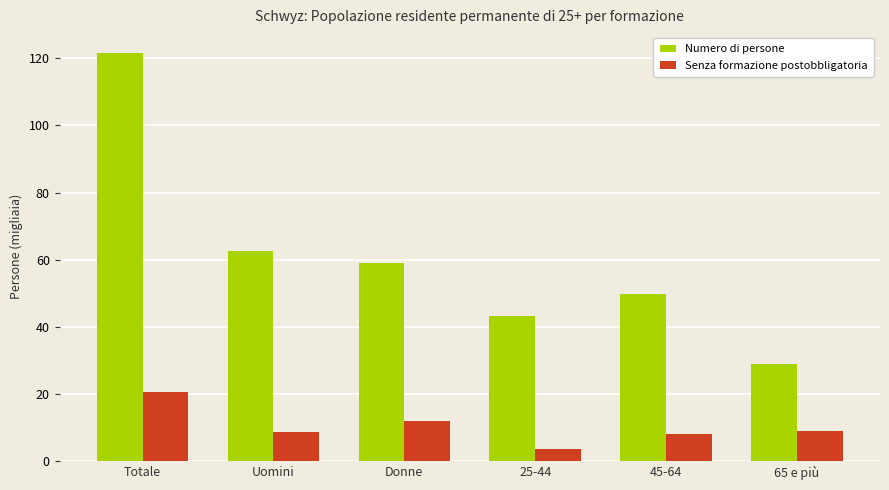

What is the sum of the Numero di persone values at 65 e più and Totale?

150.5